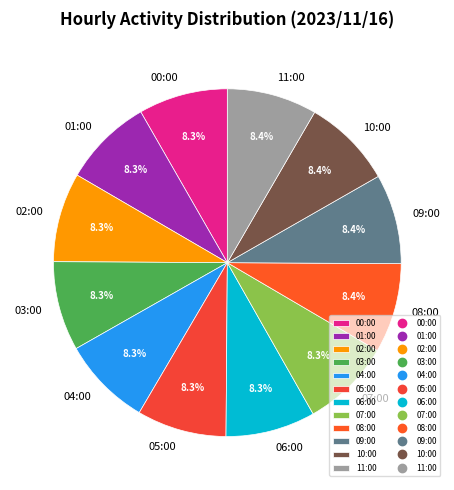

What is the ratio of the value at 01:00 to the value at 02:00?

1.0